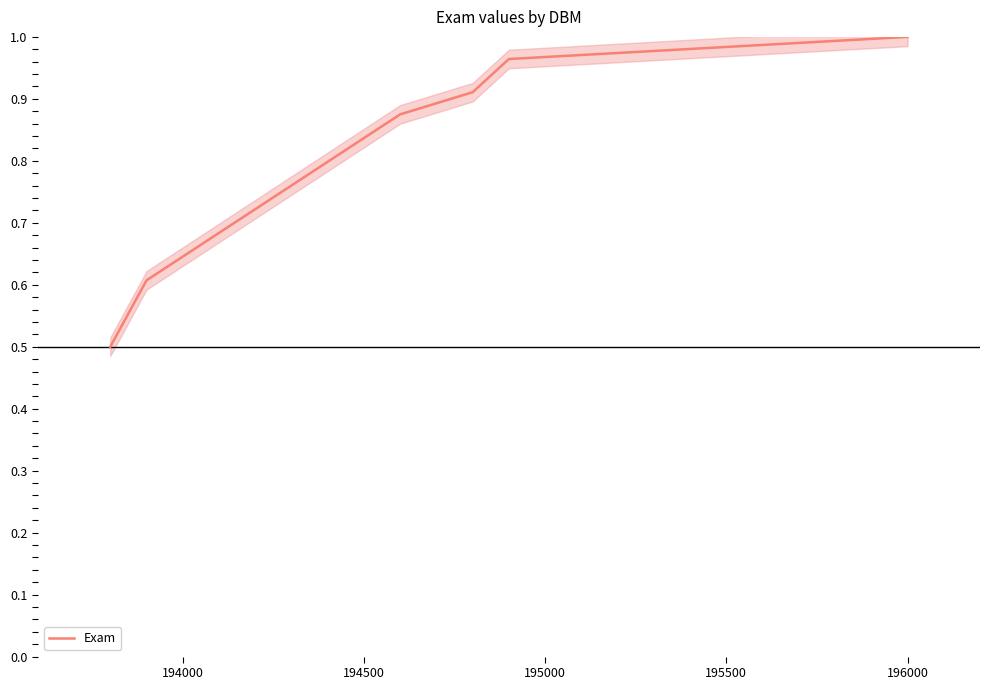

What is the lowest value of the Exam series?

0.5